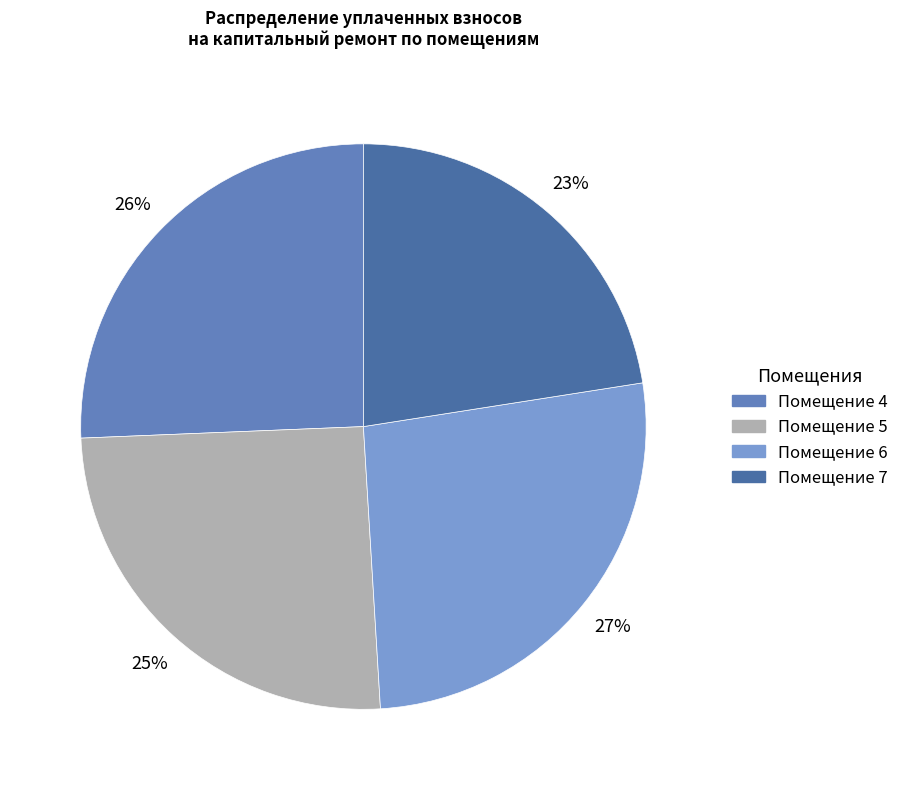

Does any single category account for the majority?

No